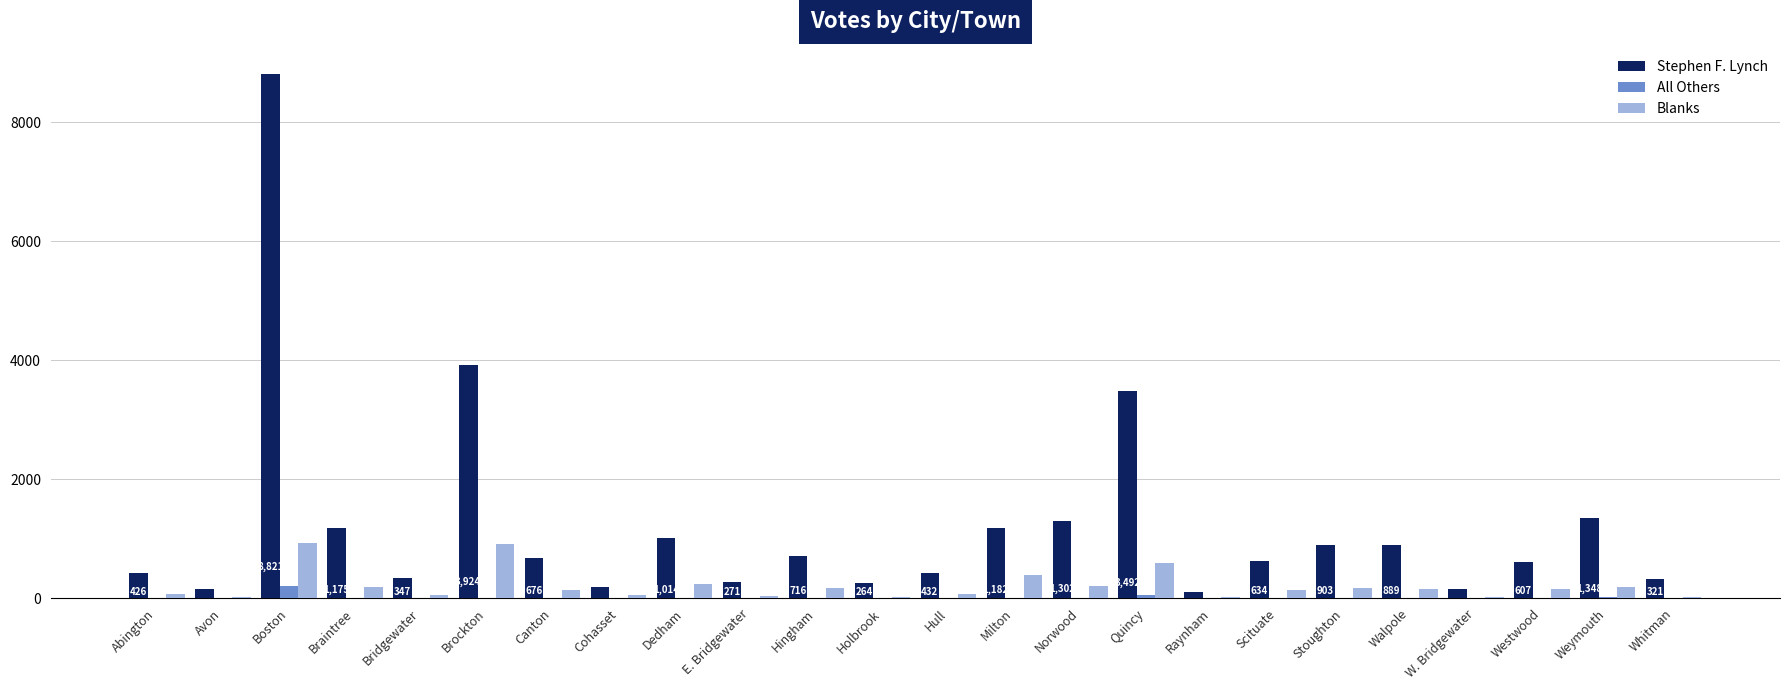

The value of Stephen F. Lynch at Quincy is 3492. True or false?

True